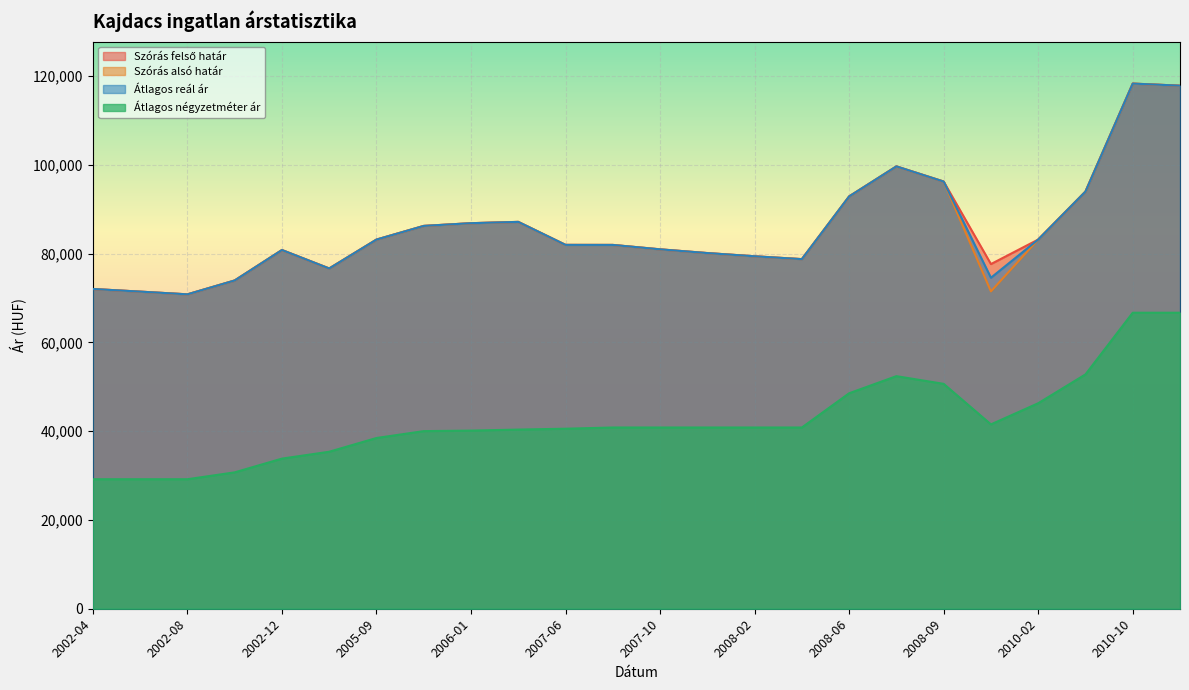

Rank the series by their maximum value, from highest to lowest.

Szórás felső határ, Szórás alsó határ, Átlagos reál ár, Átlagos négyzetméter ár